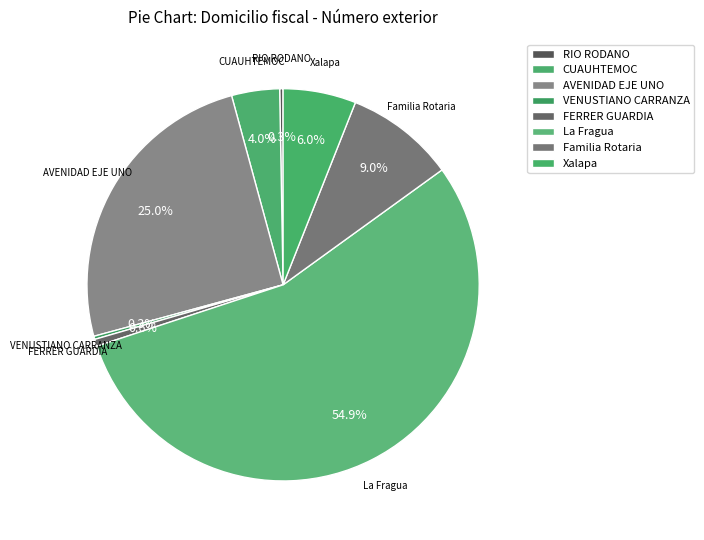

To the nearest percent, what is the combined percentage of AVENIDAD EJE UNO and La Fragua?

80%